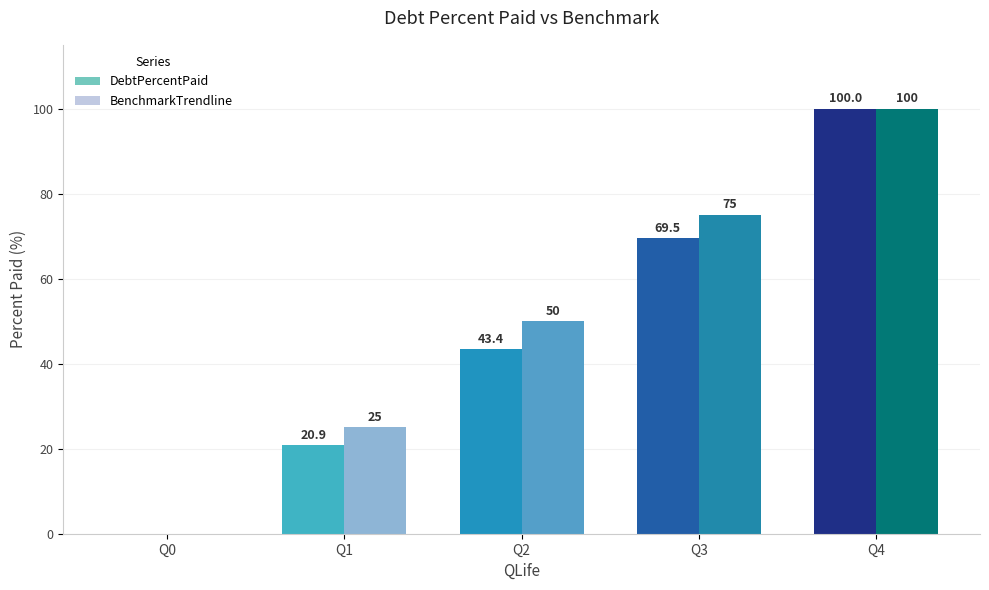

How many categories are shown in the chart?

5